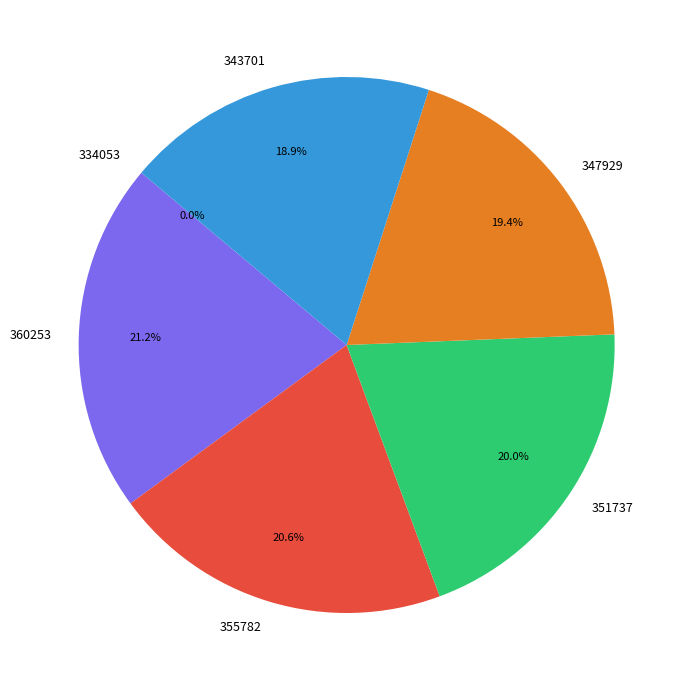

Which category has the biggest portion of the pie?

360253